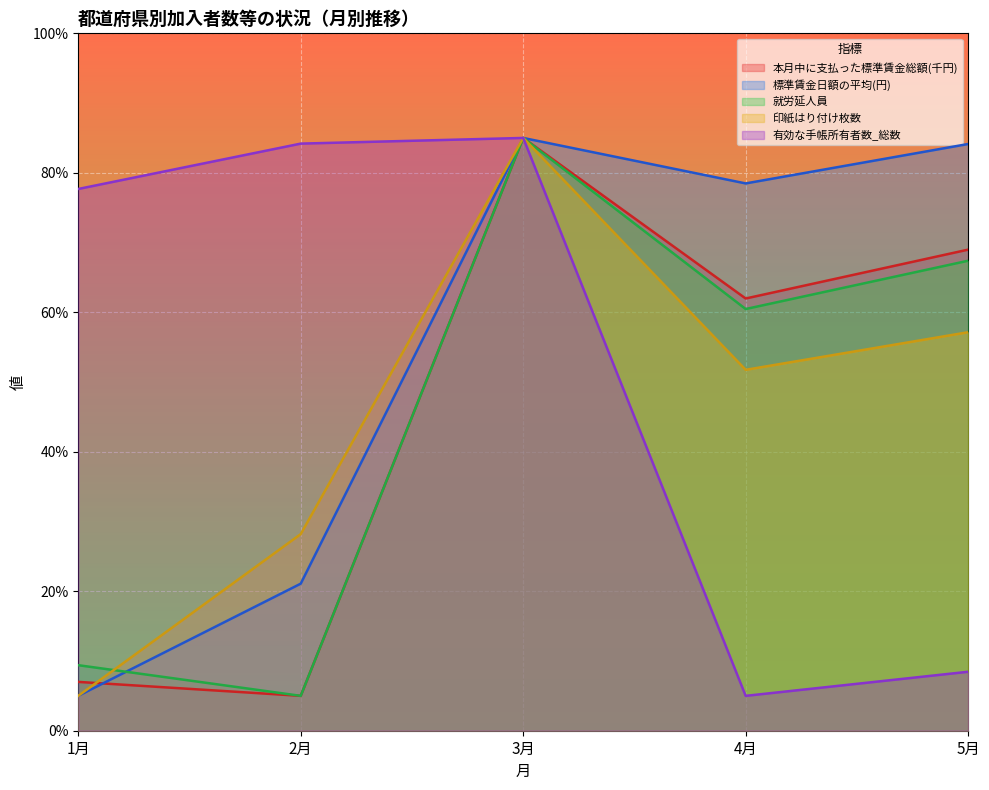

Reading left to right, list all the values displayed in this chart.

本月中に支払った標準賃金総額(千円): 1月=7.0	2月=5.0	3月=85.0	4月=62.0	5月=69.0
標準賃金日額の平均(円): 1月=5.0	2月=21.1	3月=85.0	4月=78.5	5月=84.1
就労延人員: 1月=9.4	2月=5.0	3月=85.0	4月=60.5	5月=67.4
印紙はり付け枚数: 1月=5.0	2月=28.2	3月=85.0	4月=51.8	5月=57.1
有効な手帳所有者数_総数: 1月=77.7	2月=84.2	3月=85.0	4月=5.0	5月=8.5